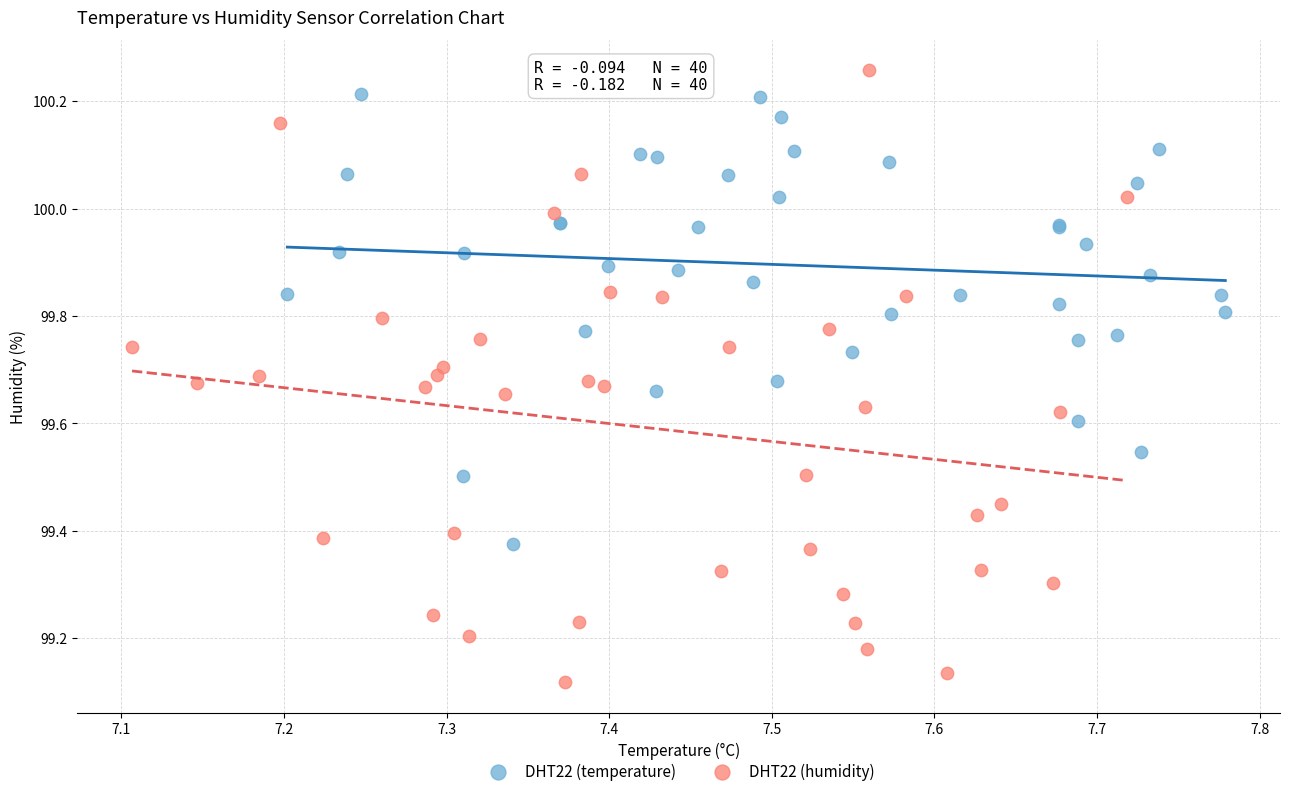

Which series contains the highest Y value?

DHT22 (humidity)